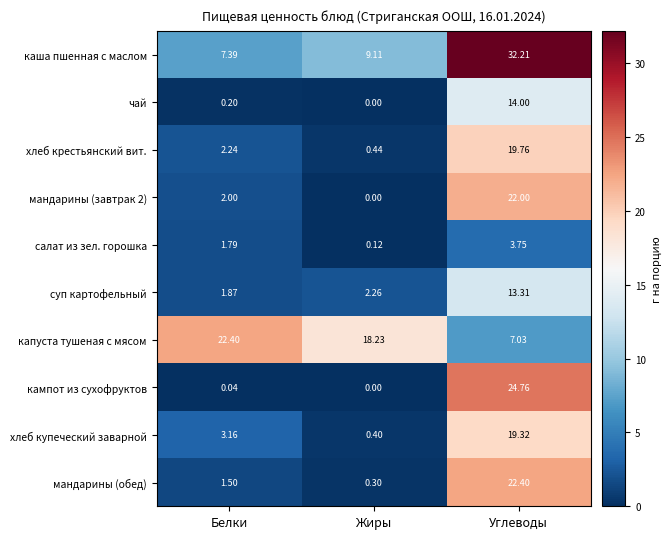

Which series has the widest spread of values?

каша пшенная с маслом